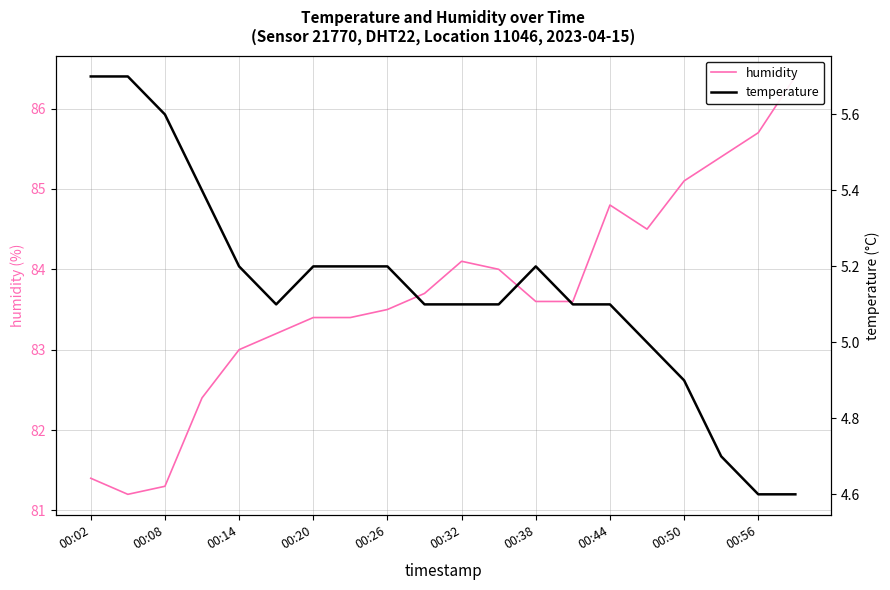

What is the greatest value displayed?

86.4